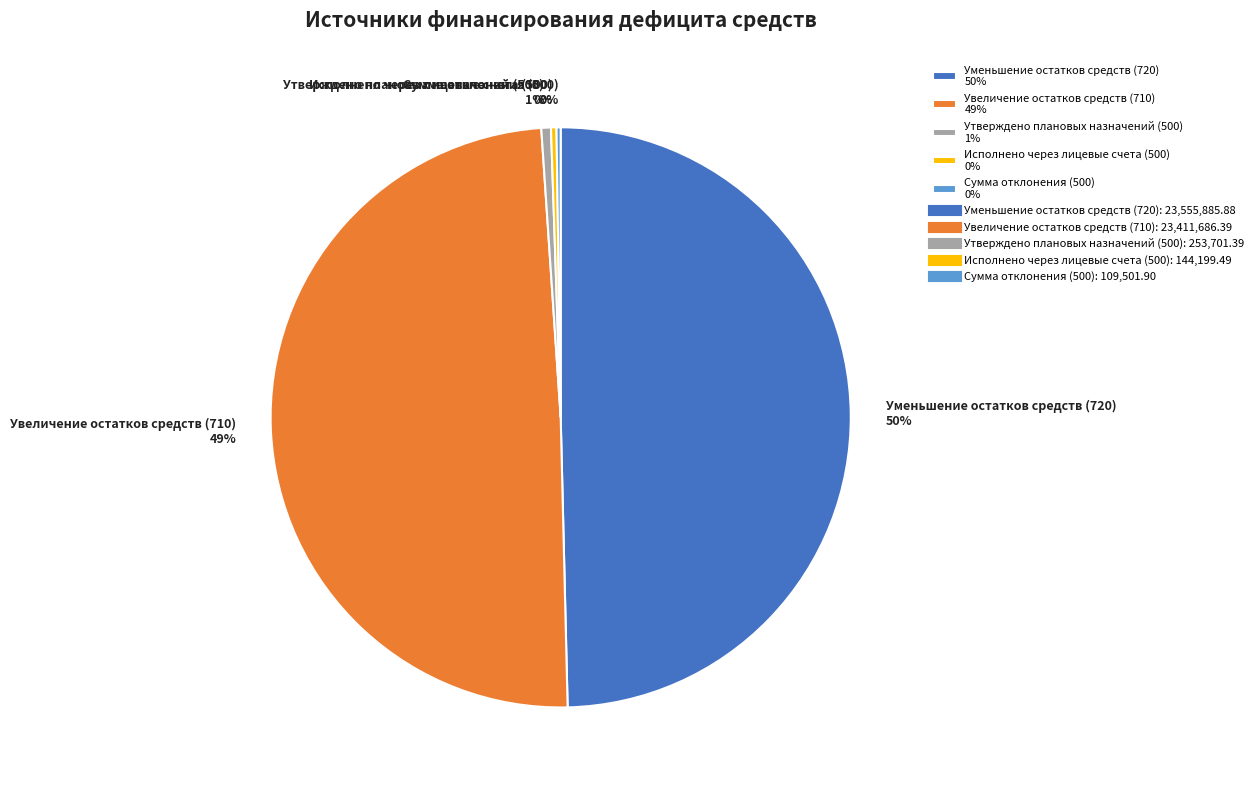

To the nearest percent, what percentage of the pie is Утверждено плановых назначений (500)?

1%